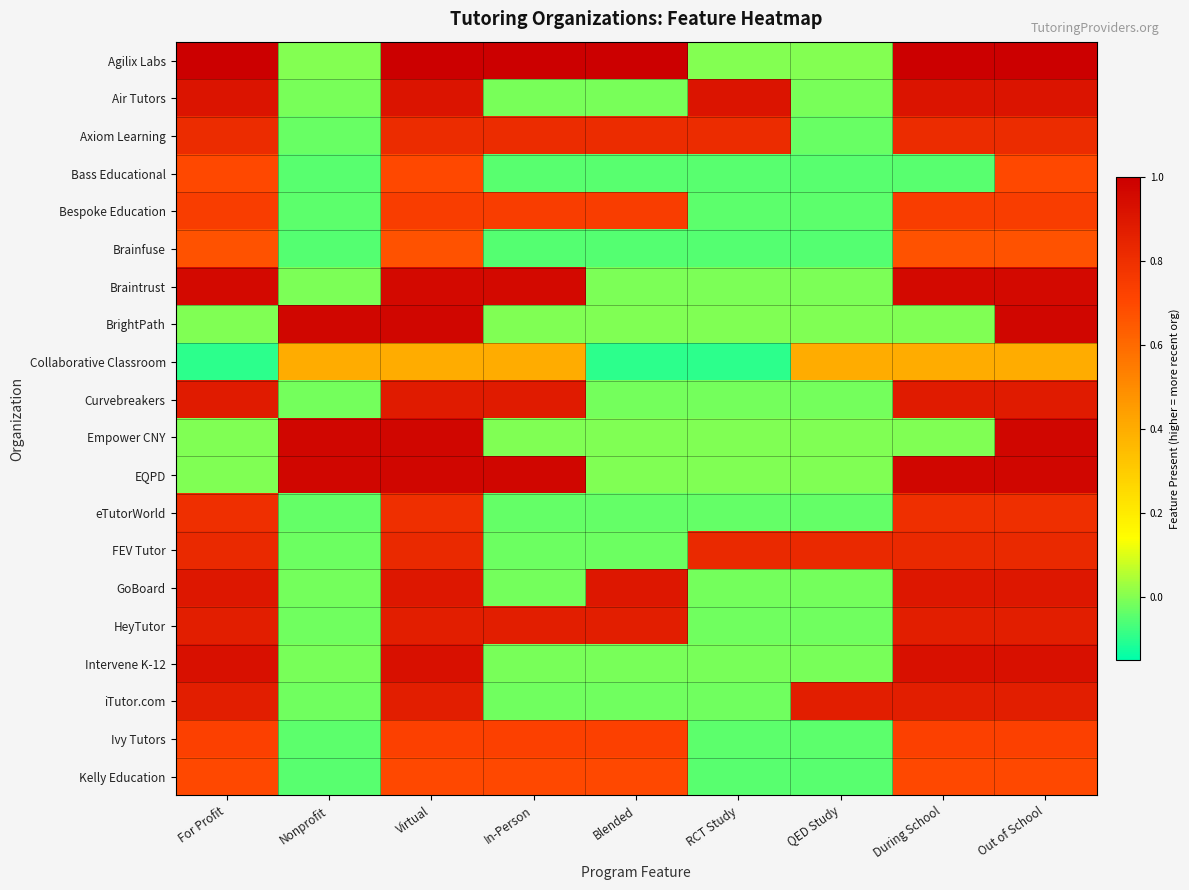

Between Nonprofit and During School, which is larger?

During School